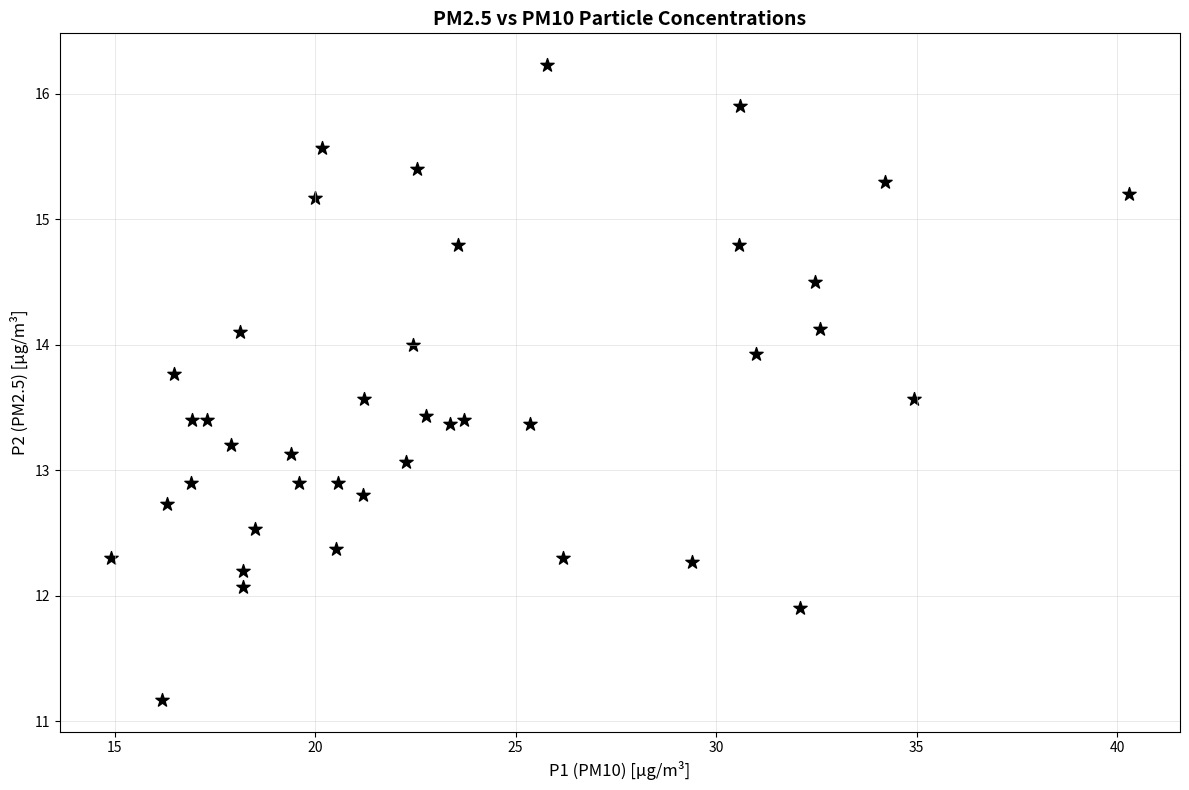

What is the range of Y values (max minus min)?

5.1